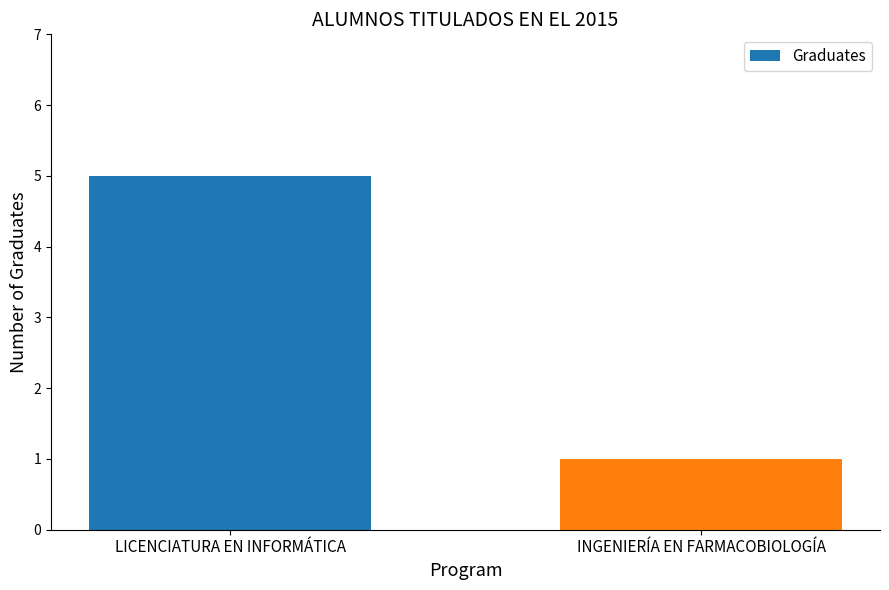

How many bars are there in total?

2